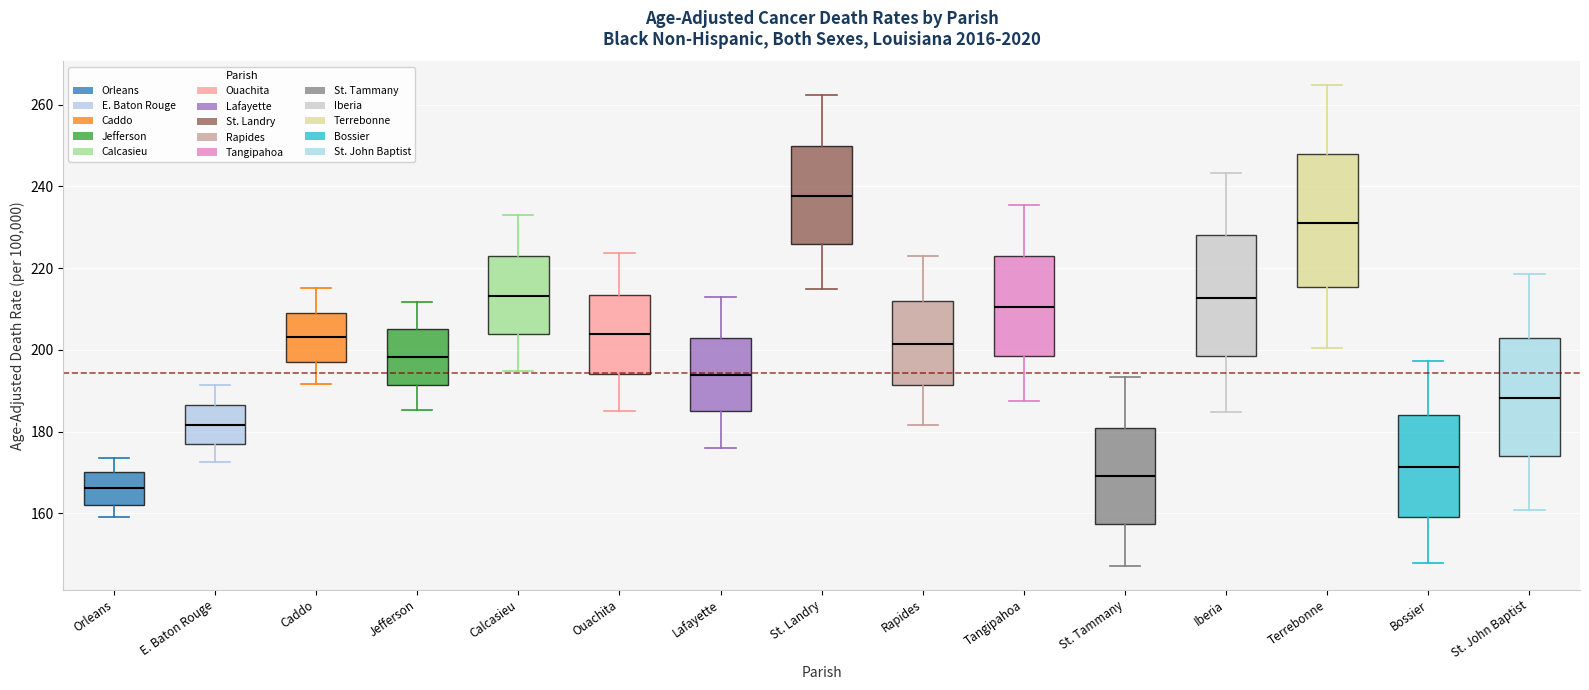

Reading left to right, read every box against the y-axis: the position of its median line, the range the box covers, and the ends of its whiskers. The values are not printed on the chart, so give them approximately, as read against the axis.

Orleans: median 166, box 162 to 170, whiskers 160 to 174
E. Baton Rouge: median 182, box 178 to 186, whiskers 172 to 192
Caddo: median 204, box 198 to 210, whiskers 192 to 216
Jefferson: median 198, box 192 to 206, whiskers 186 to 212
Calcasieu: median 214, box 204 to 224, whiskers 194 to 234
Ouachita: median 204, box 194 to 214, whiskers 186 to 224
Lafayette: median 194, box 186 to 204, whiskers 176 to 212
St. Landry: median 238, box 226 to 250, whiskers 214 to 262
Rapides: median 202, box 192 to 212, whiskers 182 to 222
Tangipahoa: median 210, box 198 to 224, whiskers 188 to 236
St. Tammany: median 170, box 158 to 182, whiskers 148 to 194
Iberia: median 212, box 198 to 228, whiskers 184 to 244
Terrebonne: median 232, box 216 to 248, whiskers 200 to 264
Bossier: median 172, box 160 to 184, whiskers 148 to 198
St. John Baptist: median 188, box 174 to 204, whiskers 160 to 218